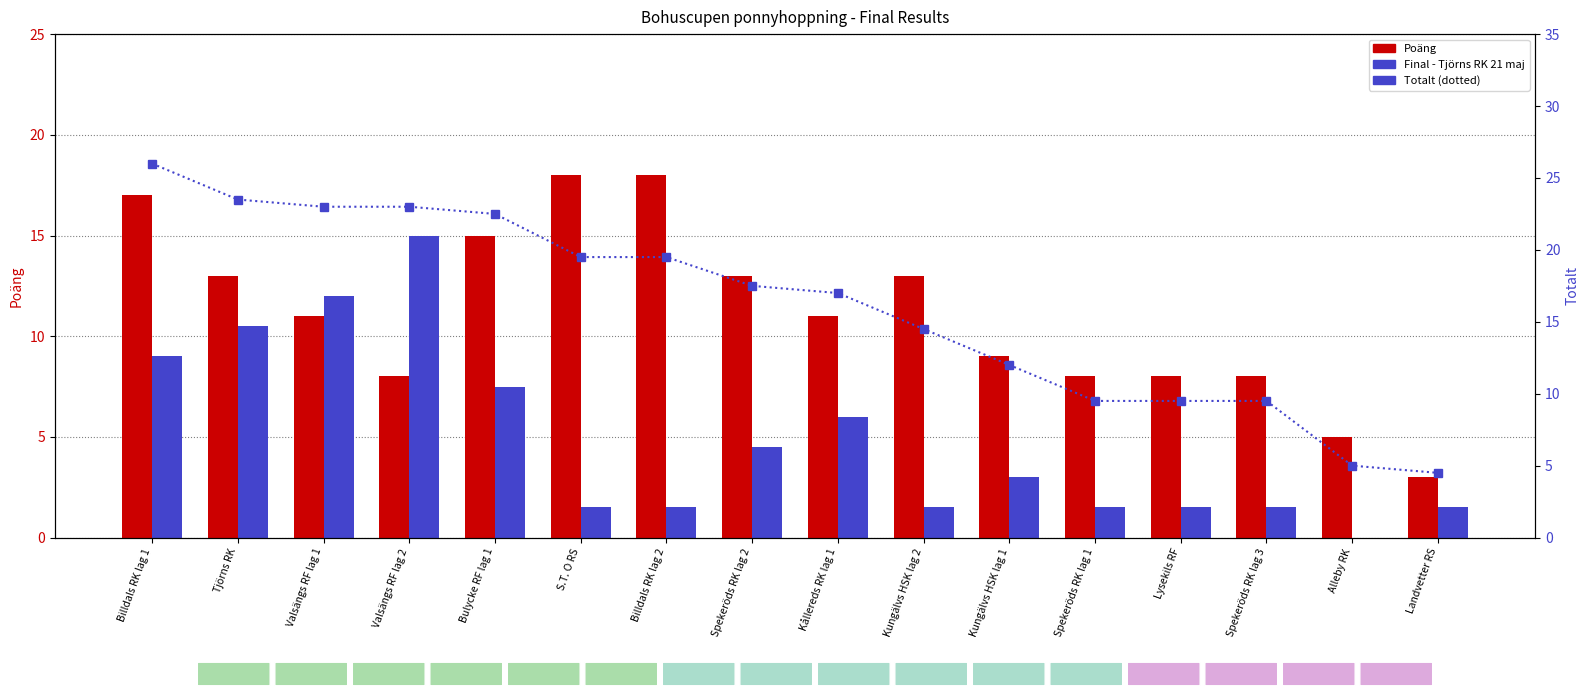

What are all the series names shown in the legend?

Poäng, Final - Tjörns RK 21 maj, Totalt